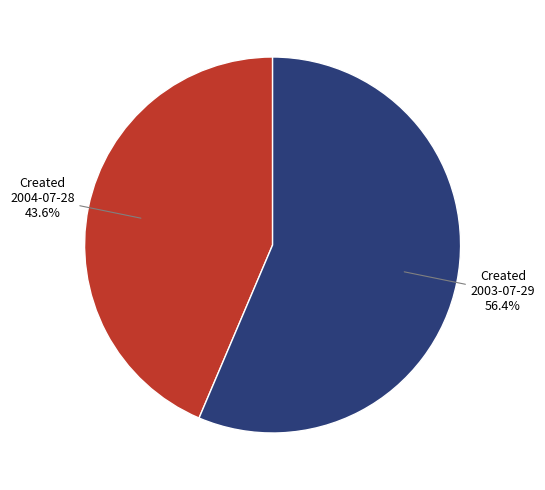

Combined, do 2003-07-29 and 2004-07-28 account for over 50%?

Yes